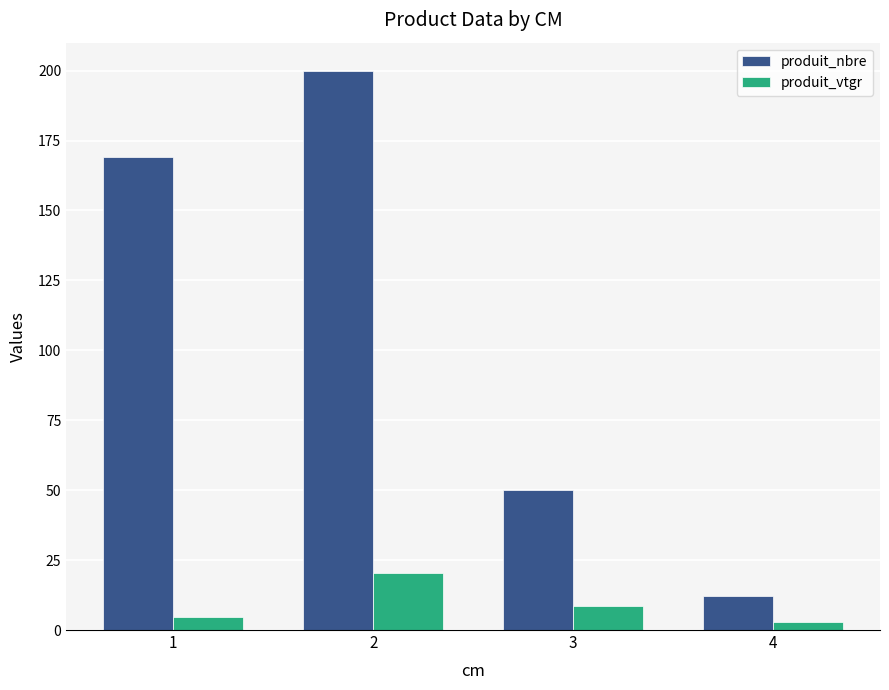

At 2, list the series in order from largest to smallest.

produit_nbre, produit_vtgr